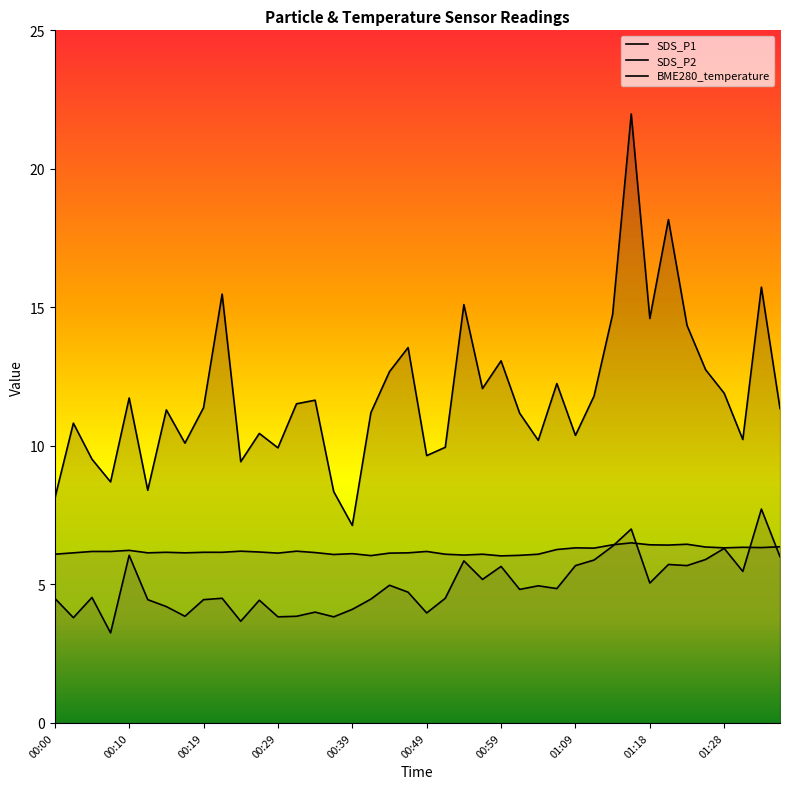

What is the spread (max minus min) of values at 01:09?

4.7